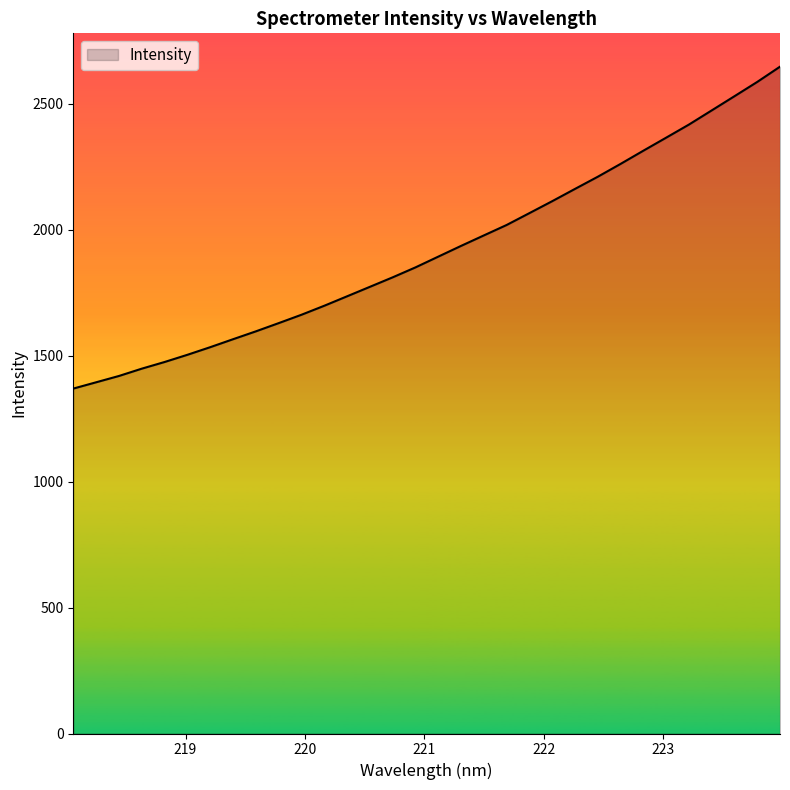

What is the smallest value displayed?

1369.7